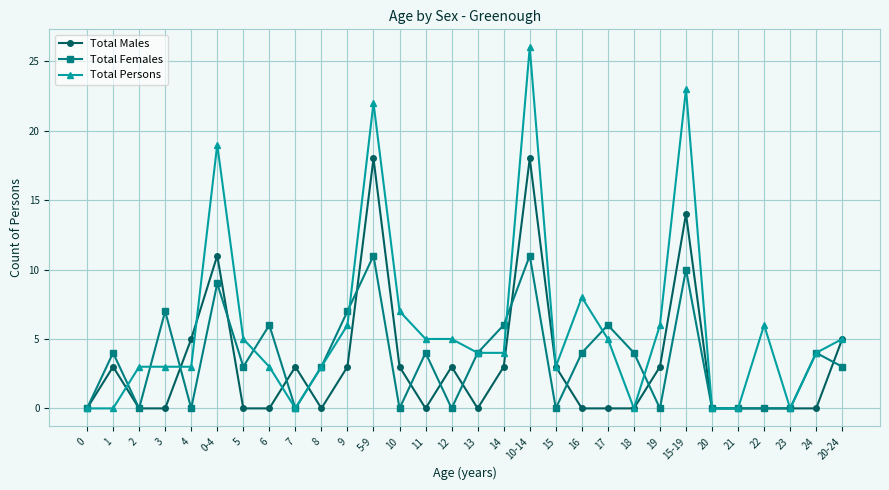

What position from the right is 11?

17